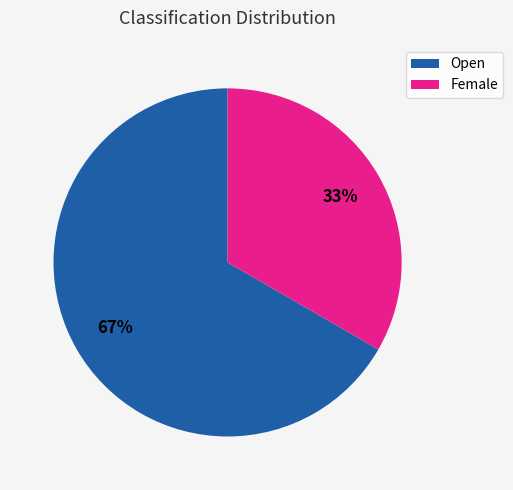

What is the largest slice in the pie chart?

Open